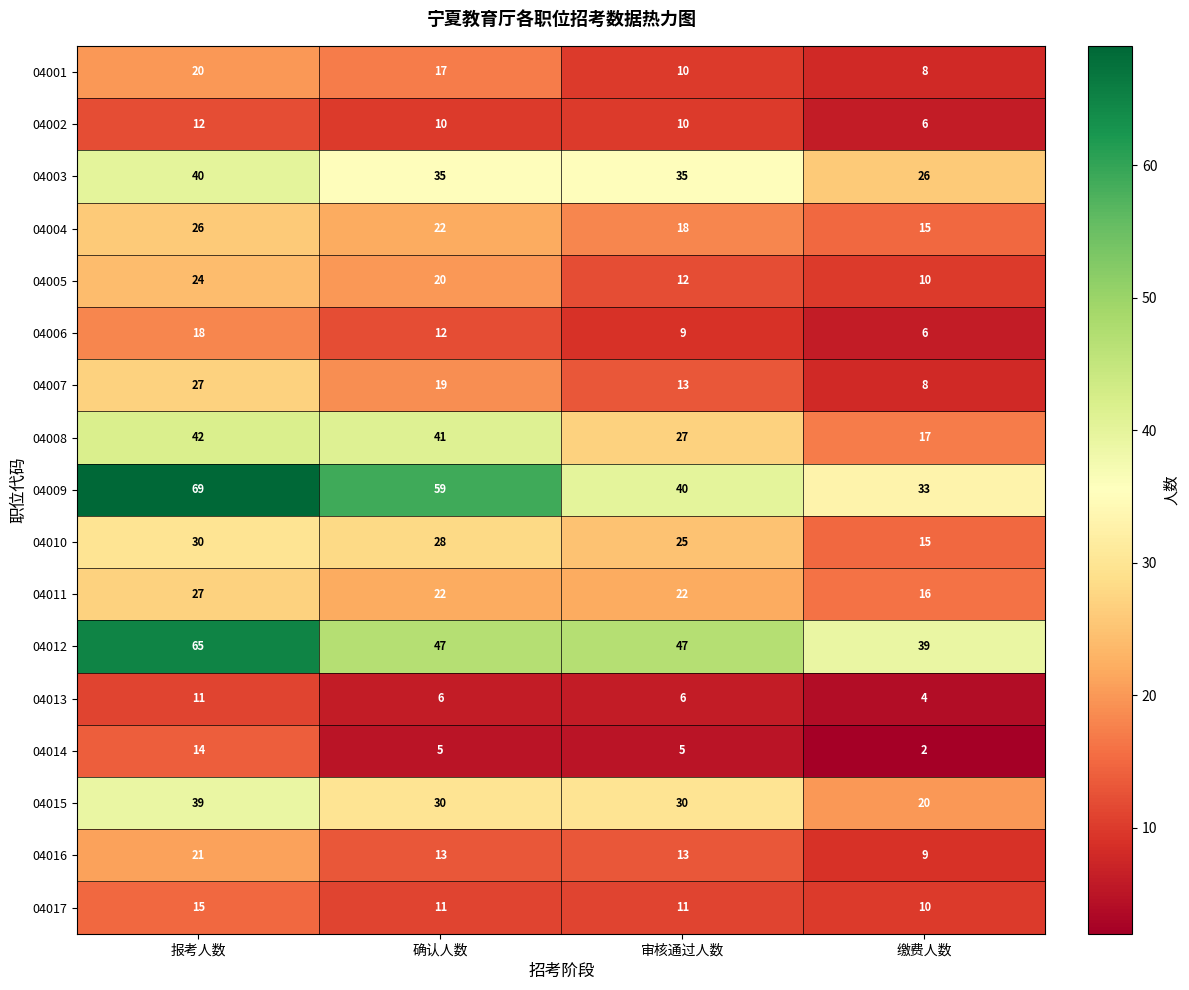

Which series has the largest range (max minus min)?

04009